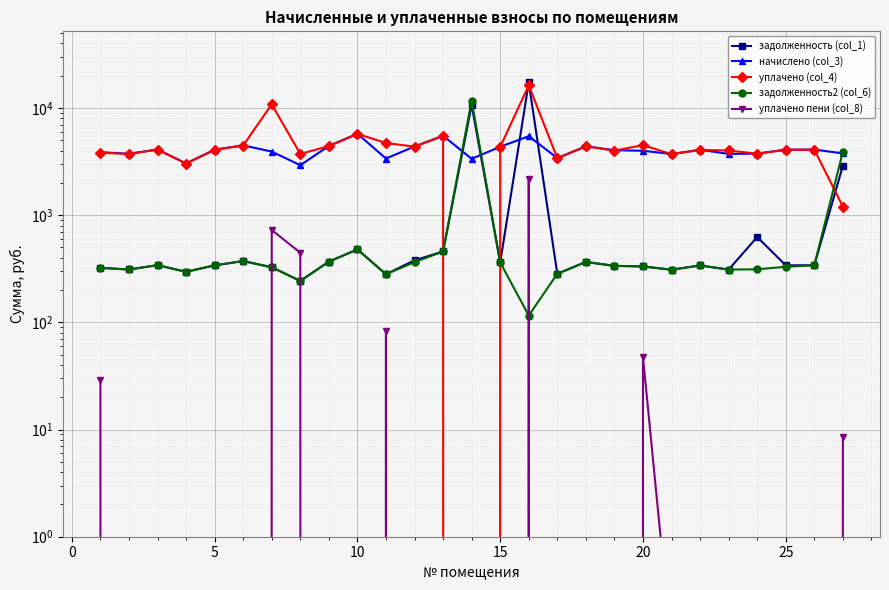

At which category does задолженность (col_1) reach its first local peak?

5